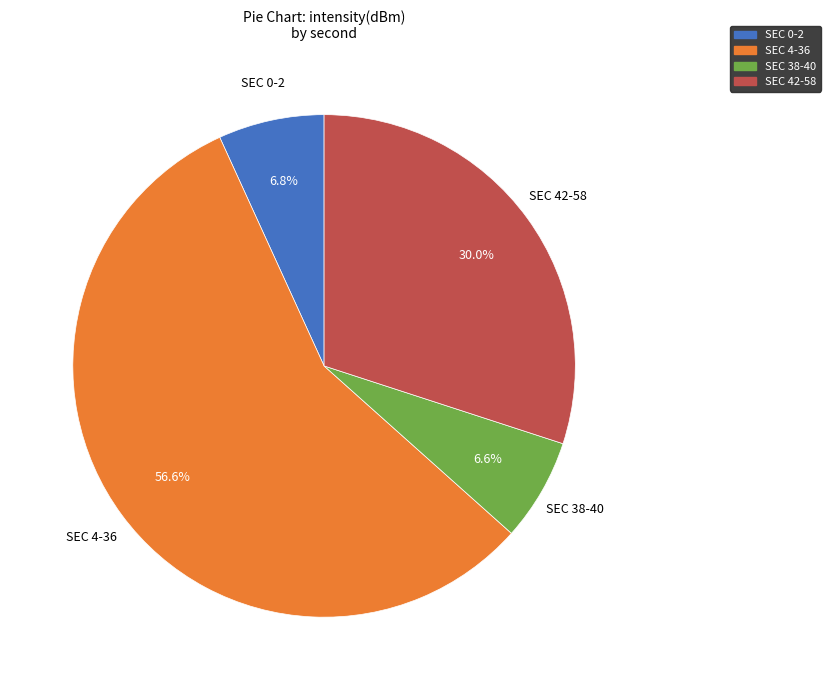

Is there any slice that represents more than half of the pie?

Yes